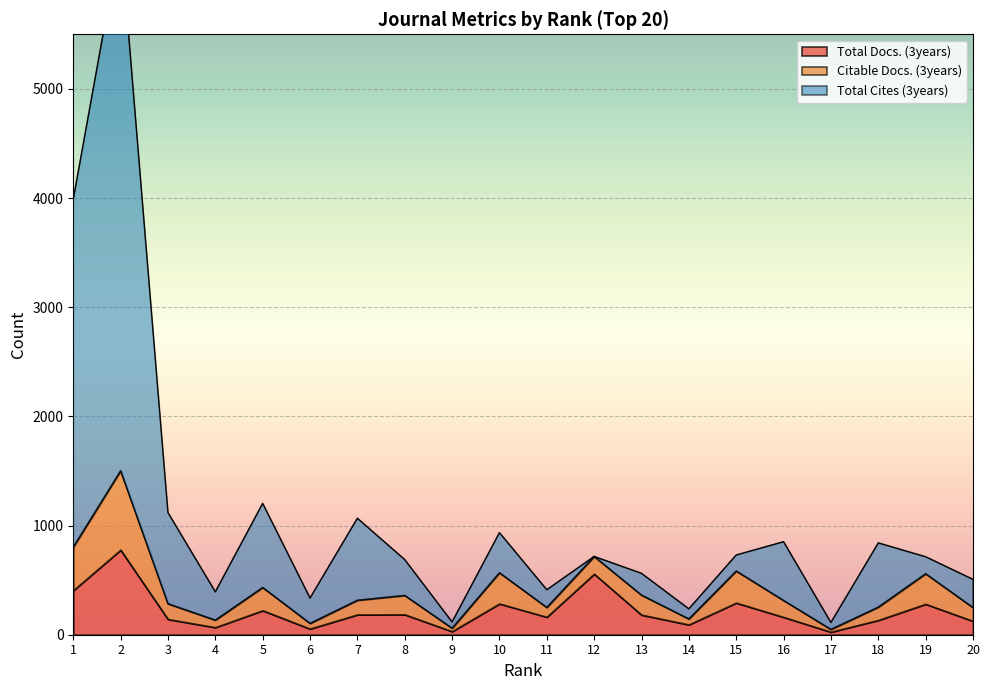

Does the chart display data point markers on the line(s)?

No